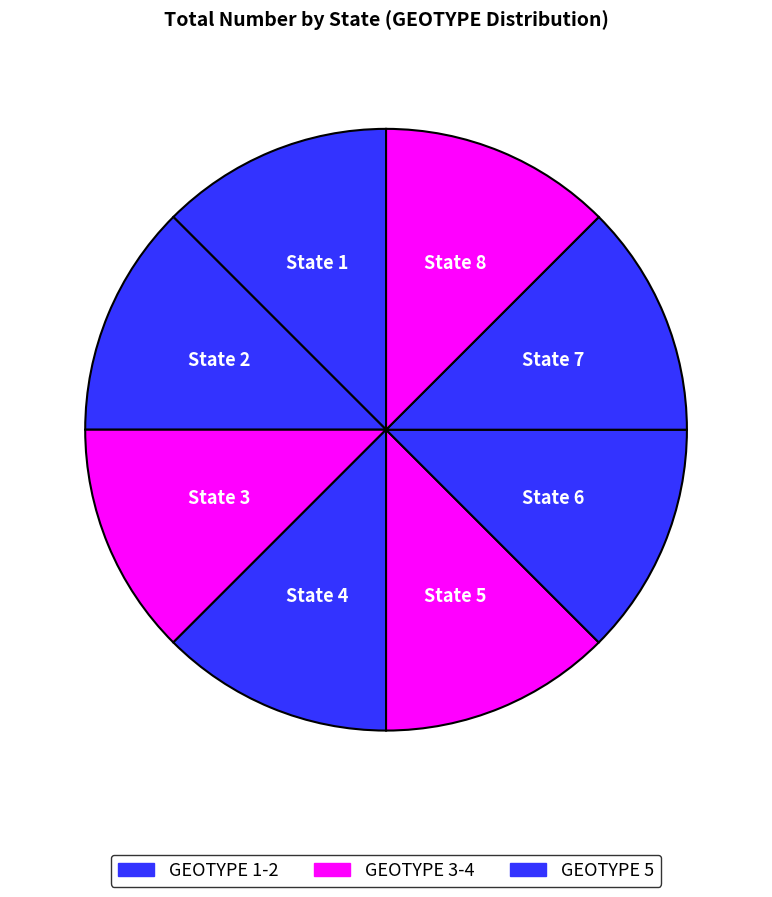

How many slices are in this pie chart?

8